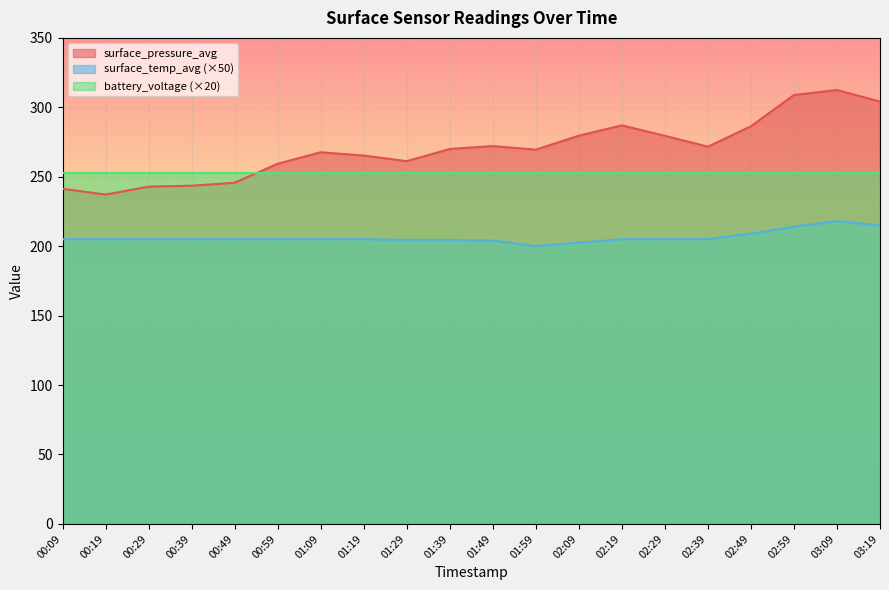

What is the minimum value for surface_pressure_avg?

237.1